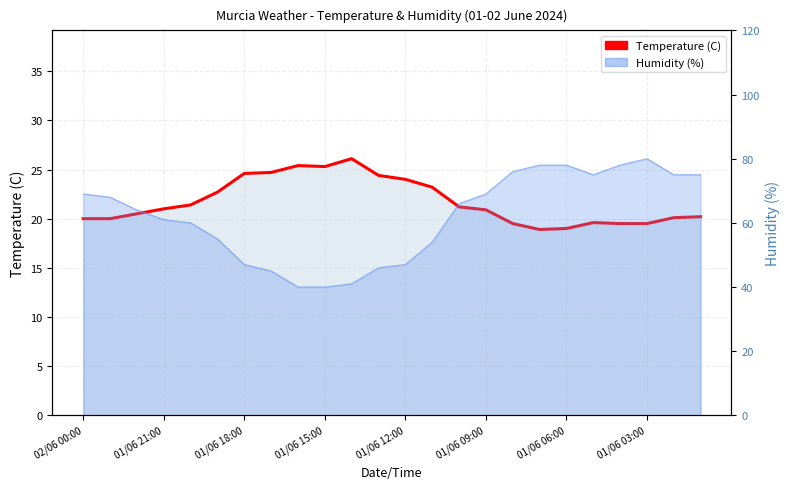

At which category does the data reach its first local valley?

01/06 15:00